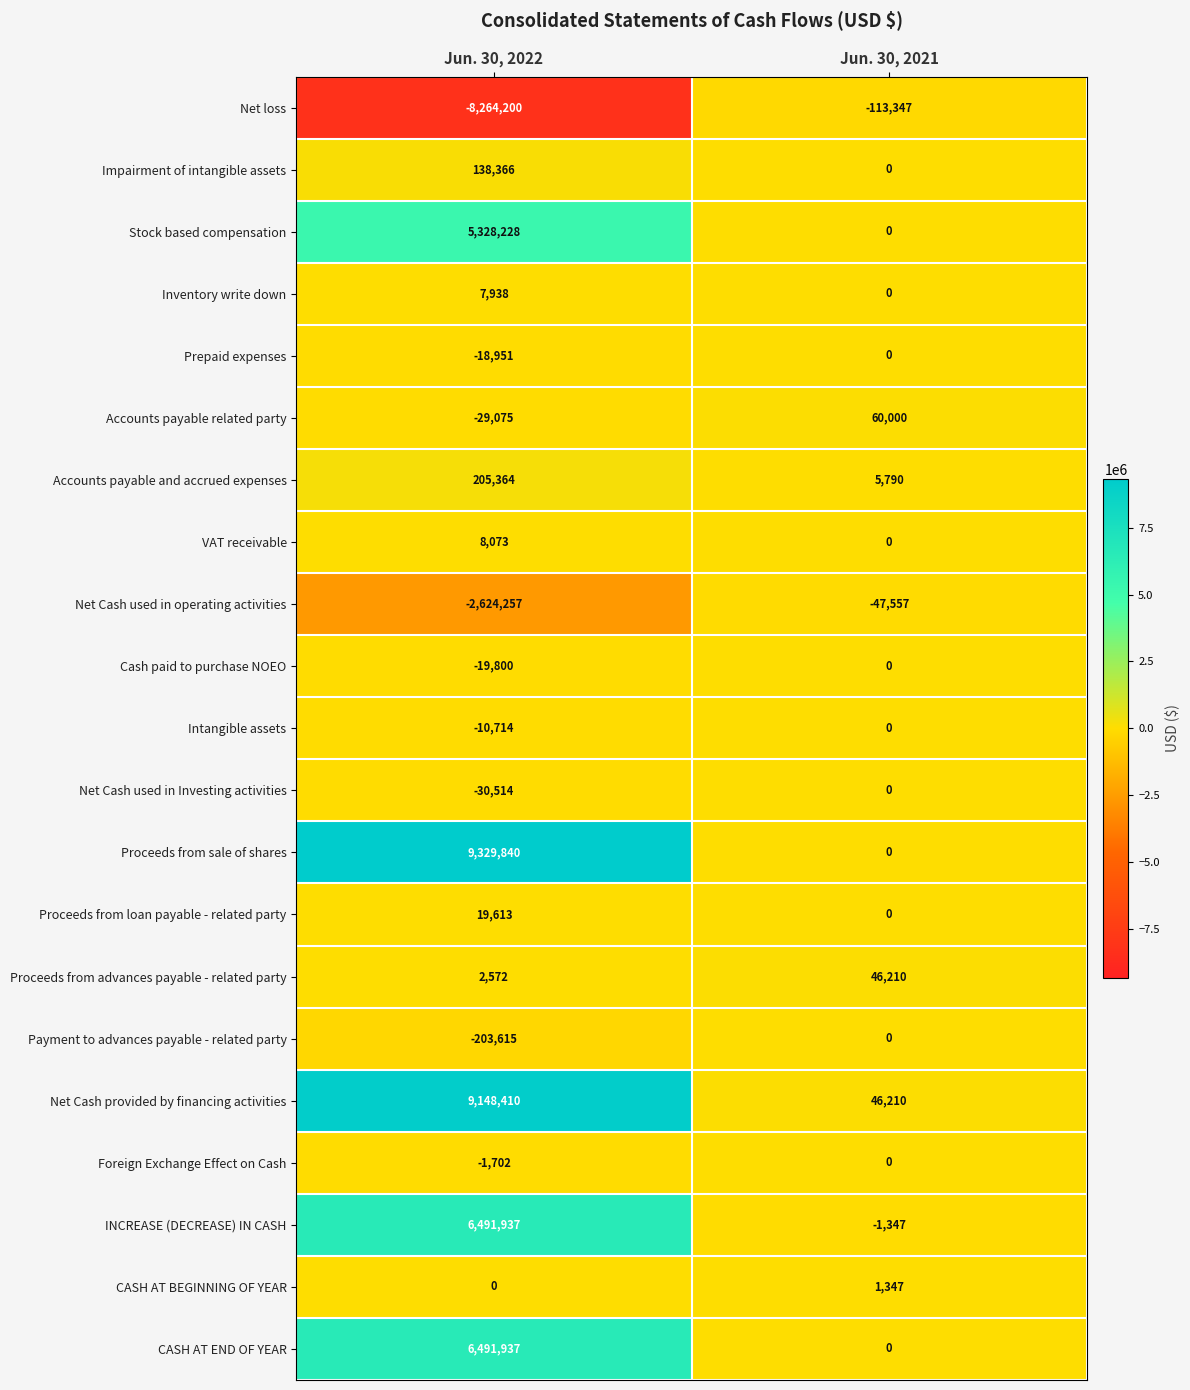

Count the number of data series in this chart.

21